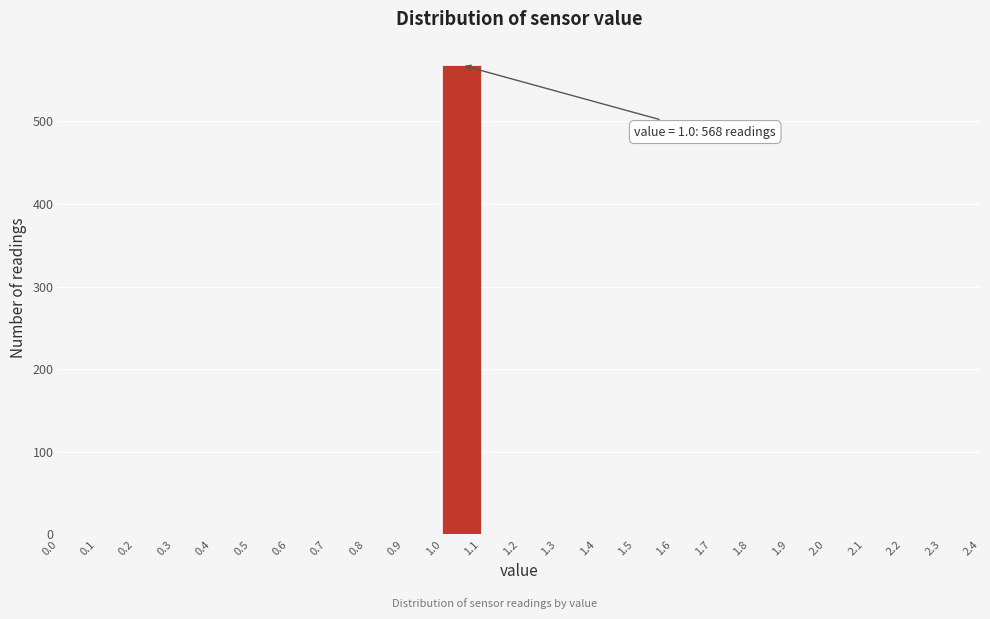

Which range on the x-axis has the tallest bar?

1.0 to 1.1